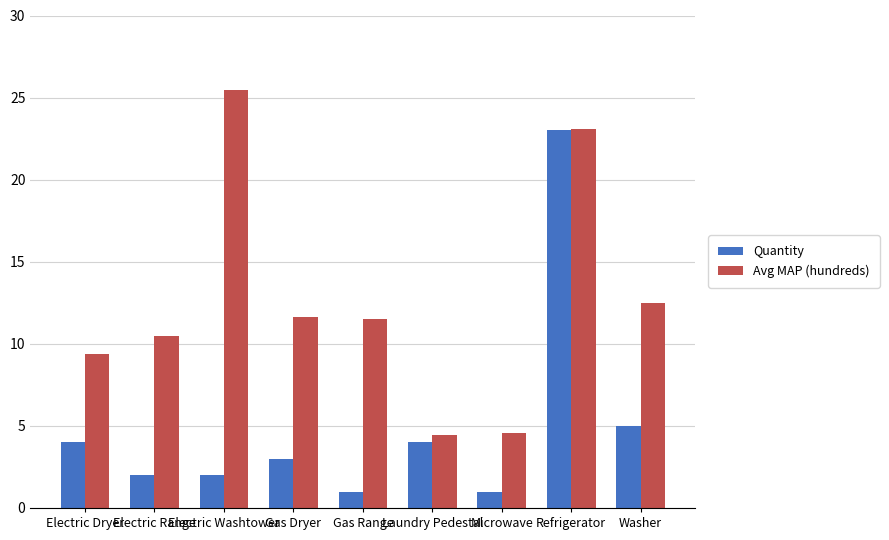

What value does the Quantity series have at Laundry Pedestal?

4.0